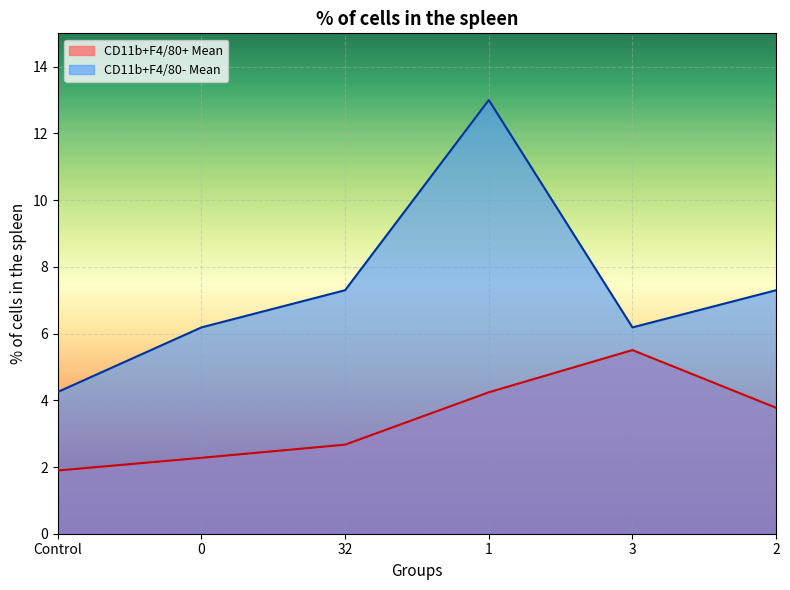

True or false: CD11b+F4/80+ Mean and CD11b+F4/80- Mean intersect in this chart.

False